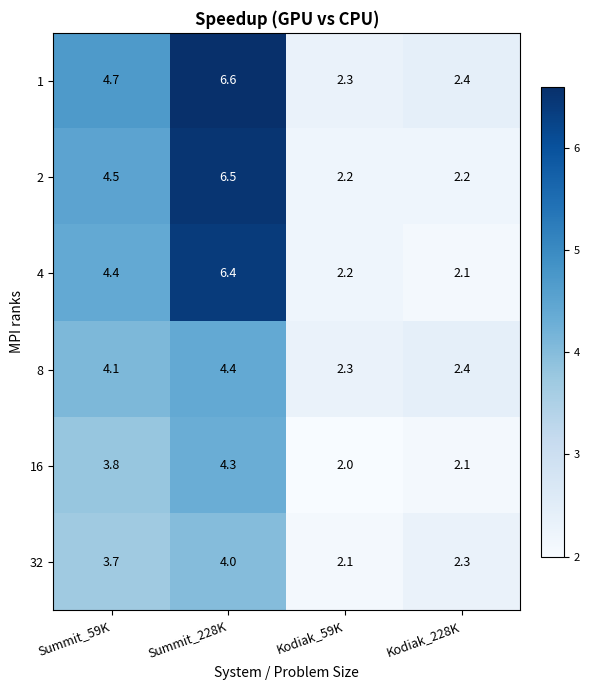

The 8 series shows 4.1 at Summit_59K. True or false?

True